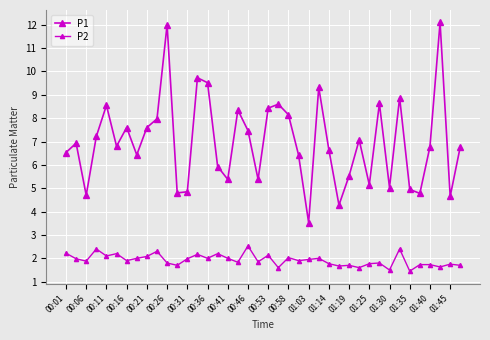

How many categories are shown in the chart?

40